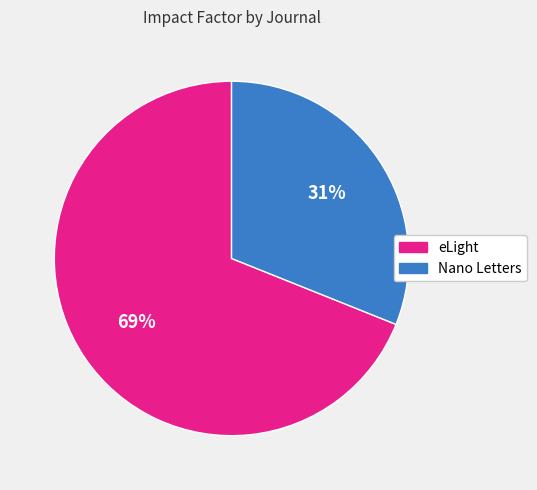

Do Nano Letters and eLight together represent more than half of the pie?

Yes